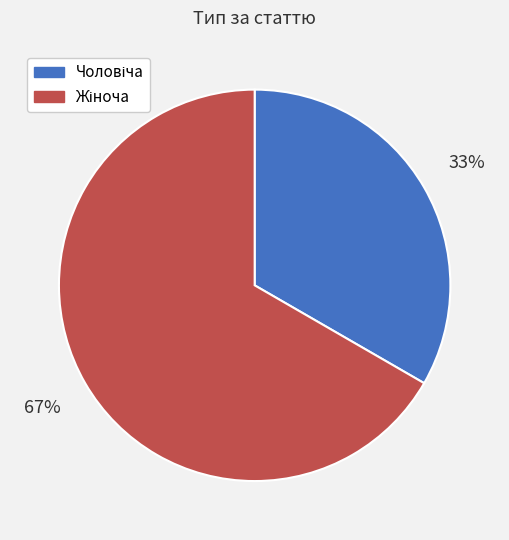

Does any single category account for the majority?

Yes